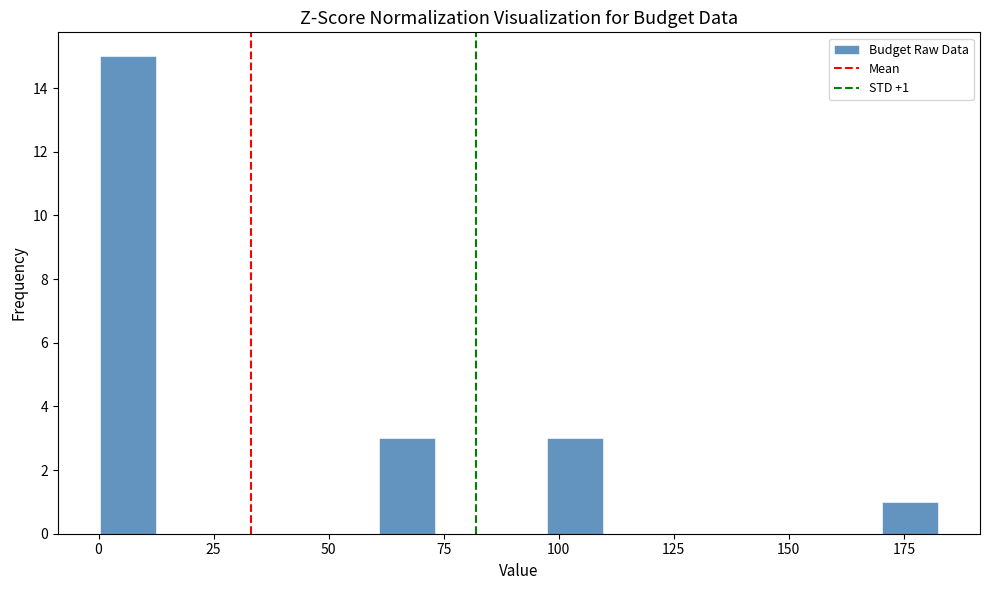

Around what value on the x-axis is the tallest bar? Give the approximate position of its centre, as read against the axis.

5